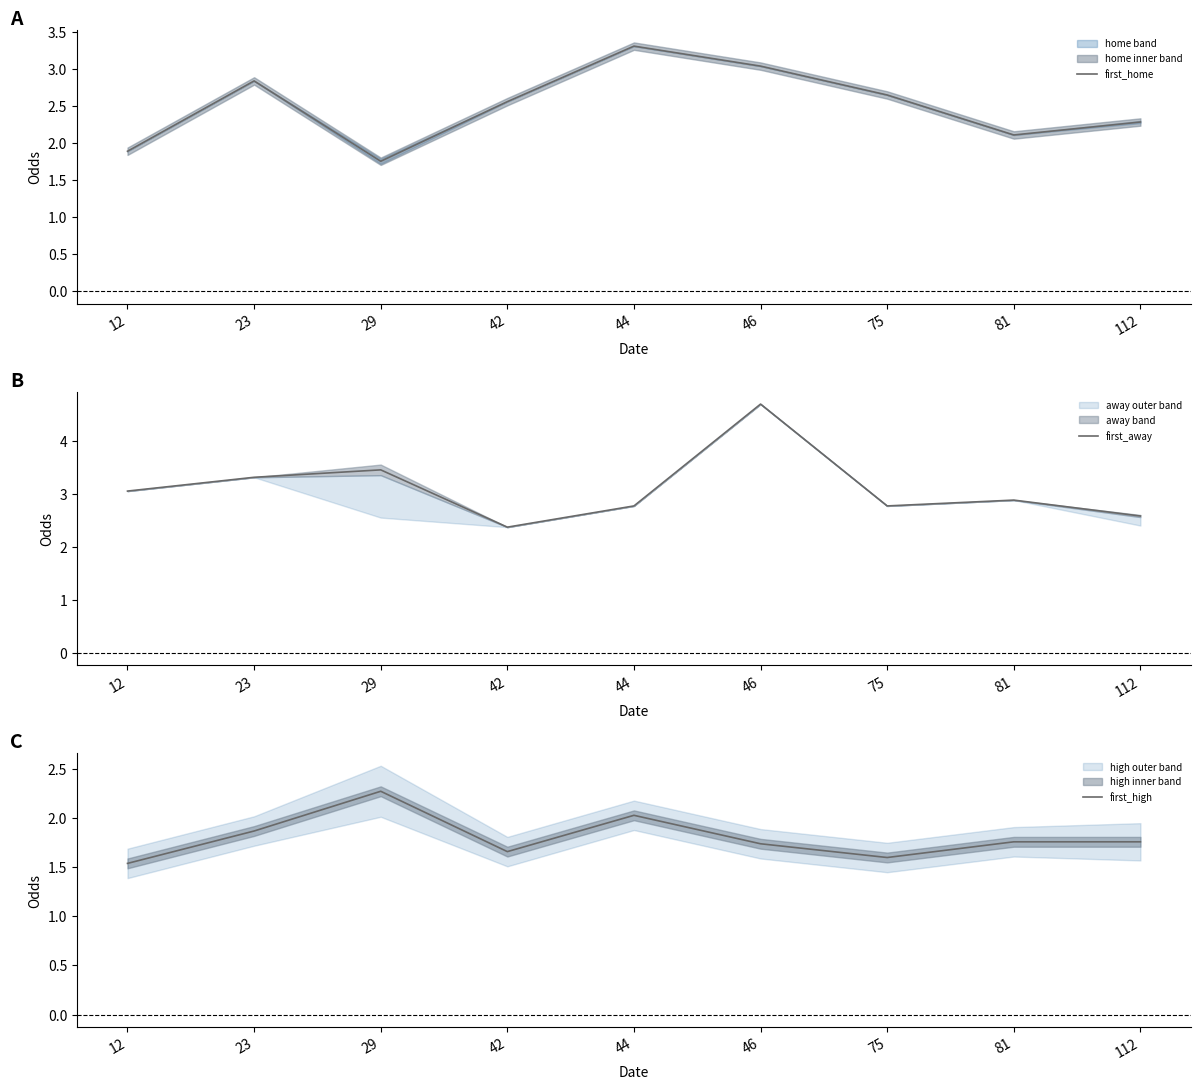

Where is the first local minimum for first_away?

42